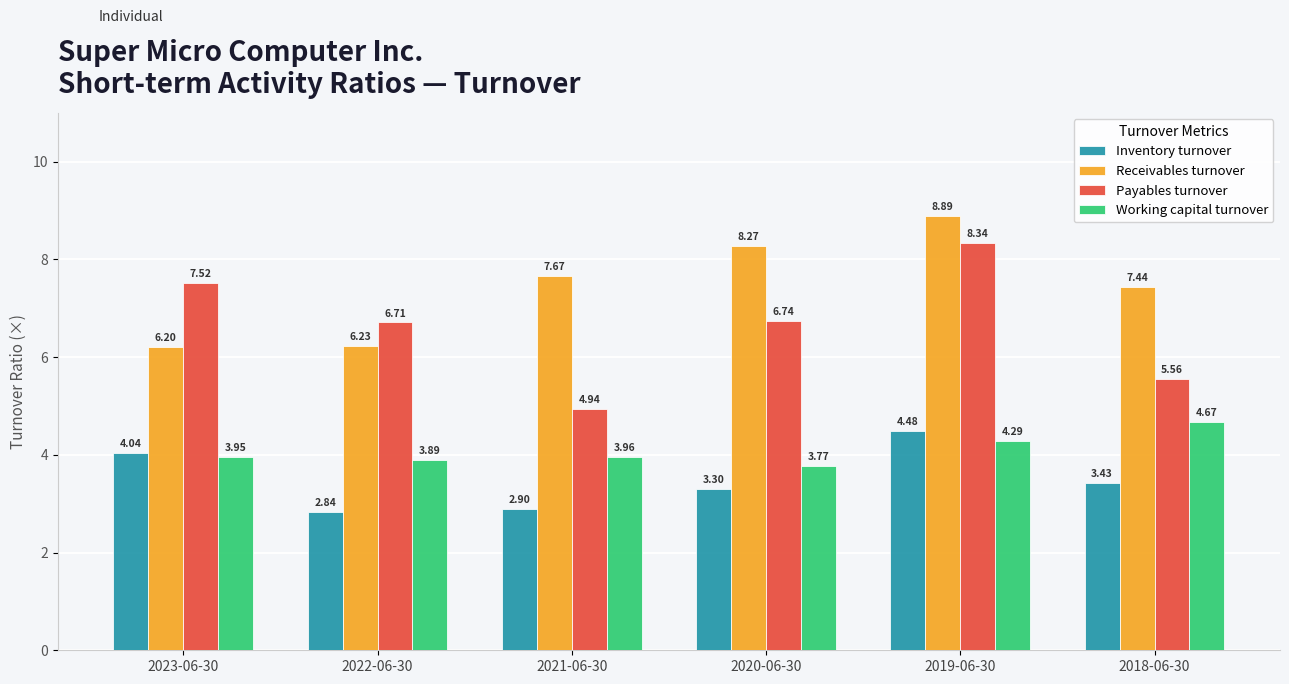

What is the spread (max minus min) of values at 2023-06-30?

3.6